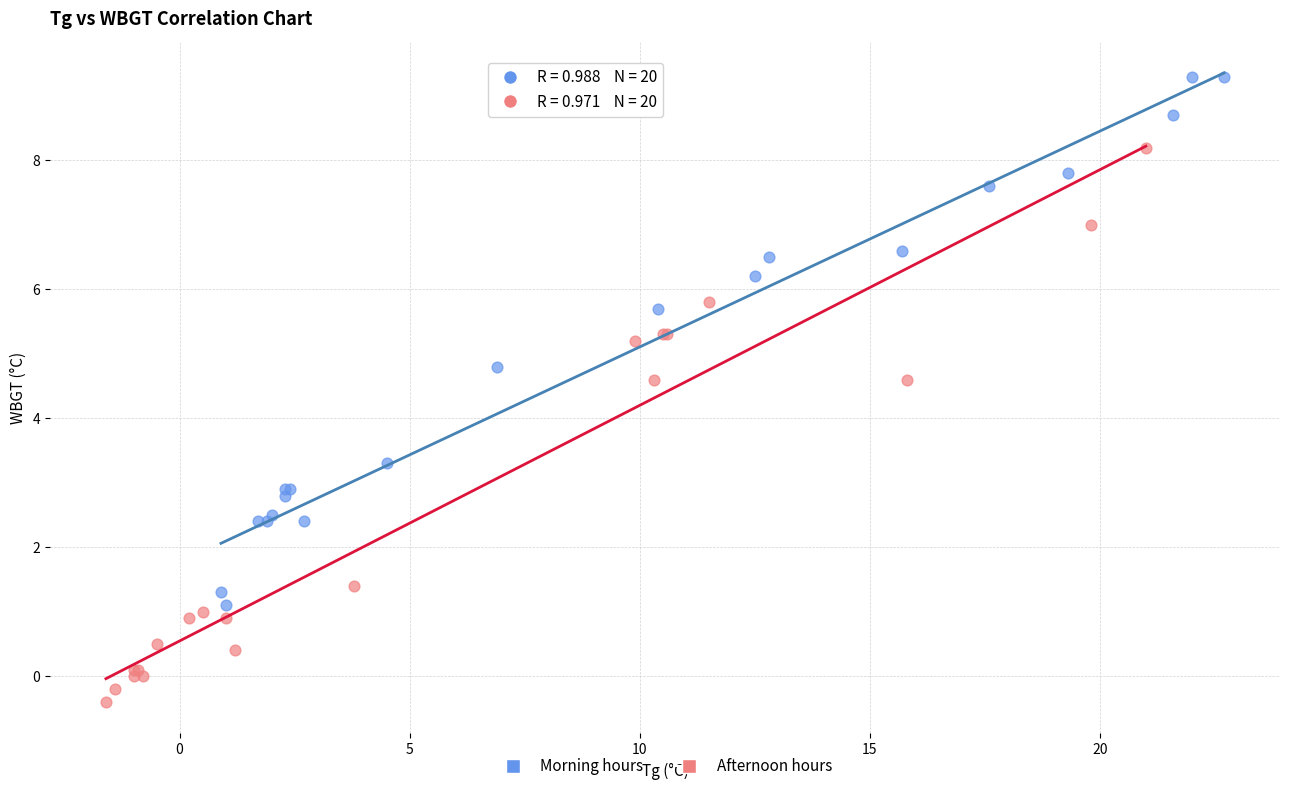

Which series reaches the maximum Y coordinate?

Morning hours